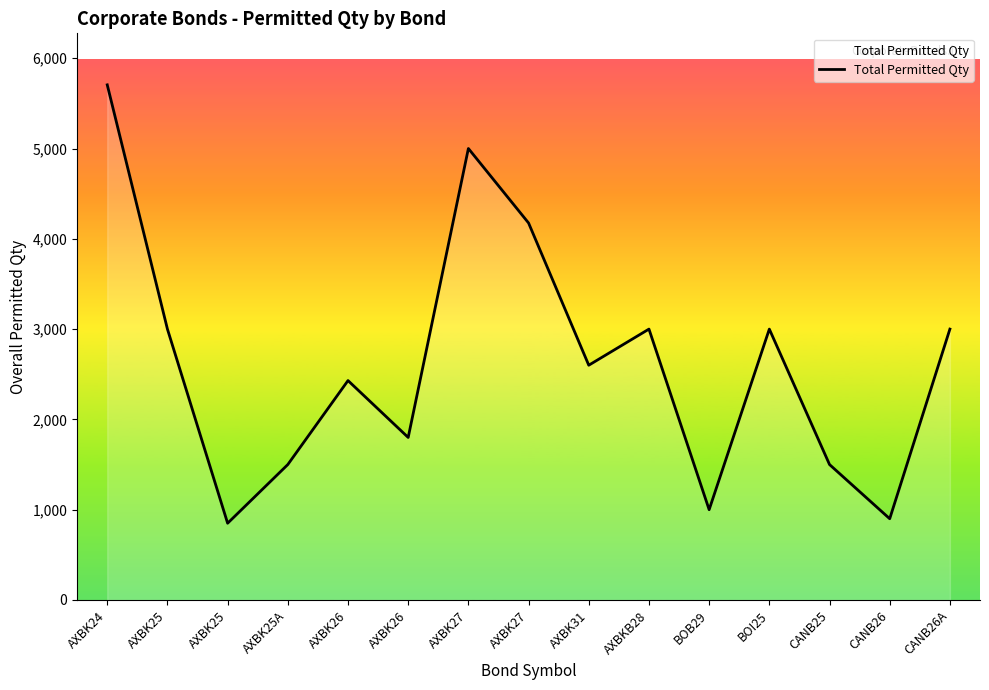

Where is the first local maximum?

AXBK26